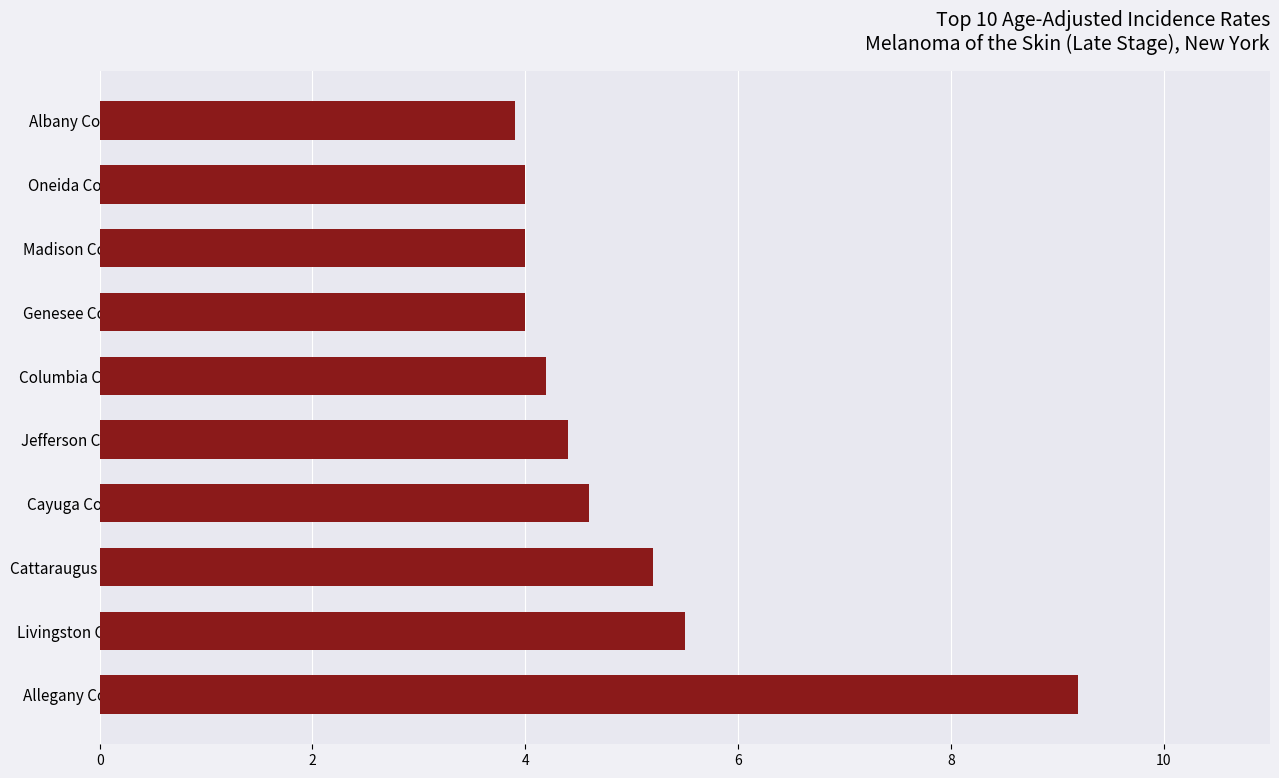

Reading bottom to top, extract all data points from this chart.

Allegany County=9.2	Livingston County=5.5	Cattaraugus County=5.2	Cayuga County=4.6	Jefferson County=4.4	Columbia County=4.2	Genesee County=4.0	Madison County=4.0	Oneida County=4.0	Albany County=3.9